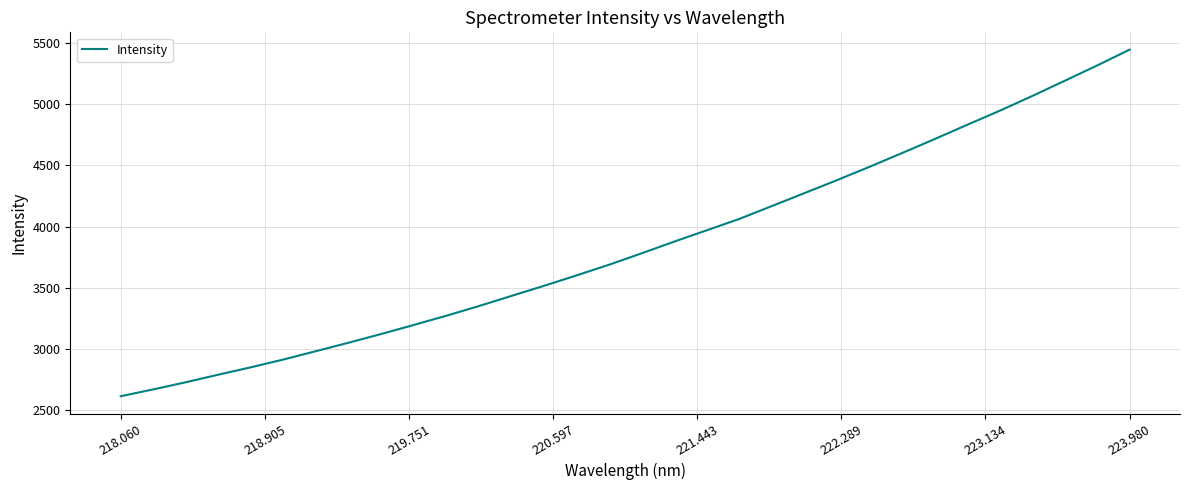

What is the difference between the maximum and minimum values?

2826.7